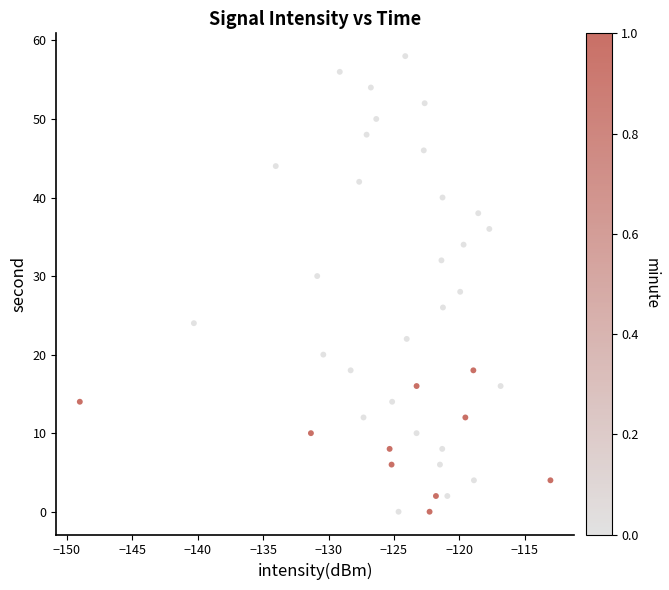

What is the range of Y values (max minus min)?

58